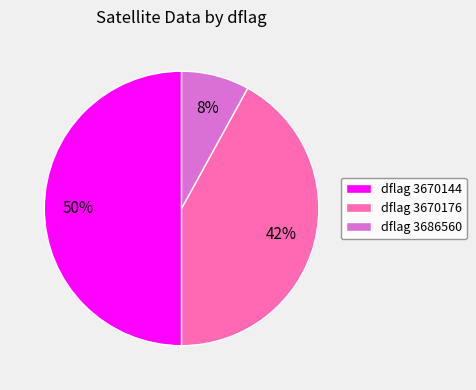

Is dflag 3670176 the majority of the pie?

No